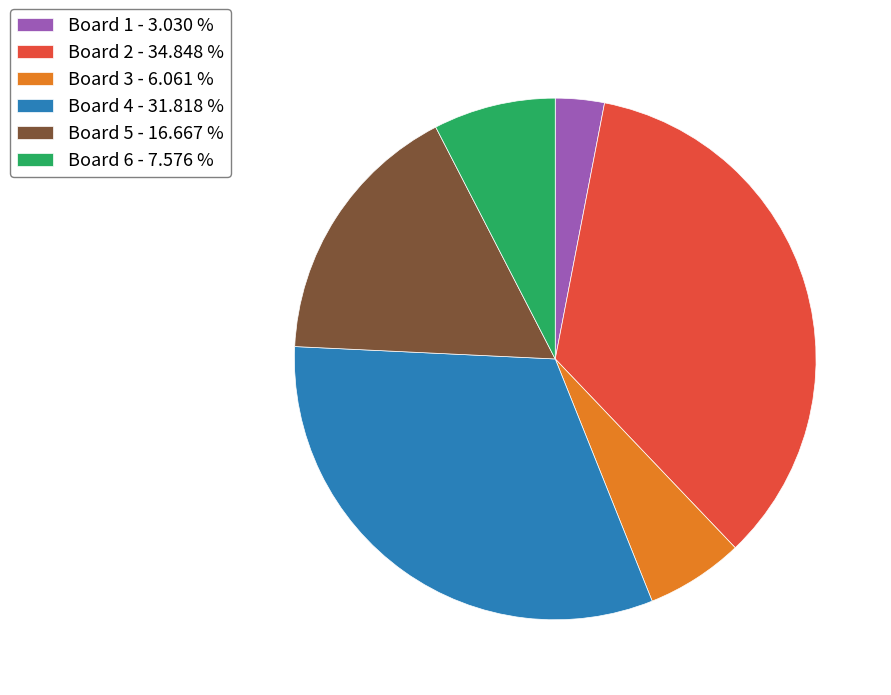

Between Board 5 - 16.667 % and Board 2 - 34.848 %, which is larger?

Board 2 - 34.848 %